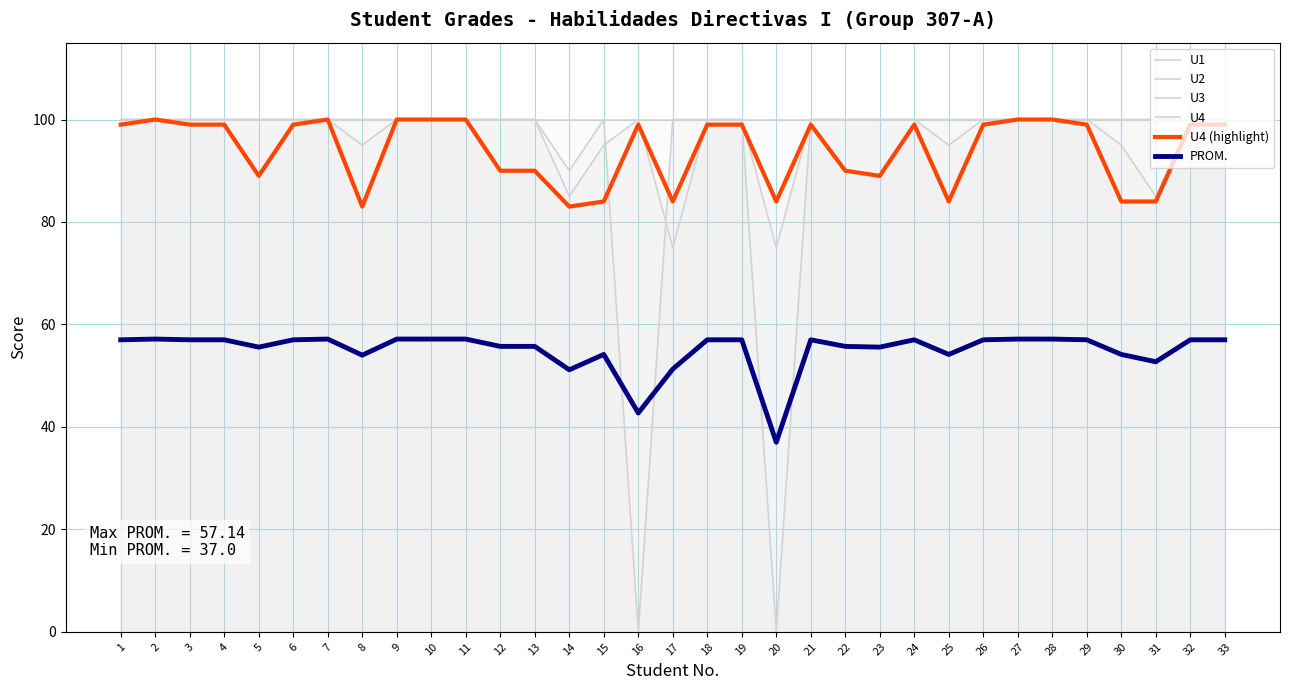

Does the chart display data point markers on the line(s)?

No